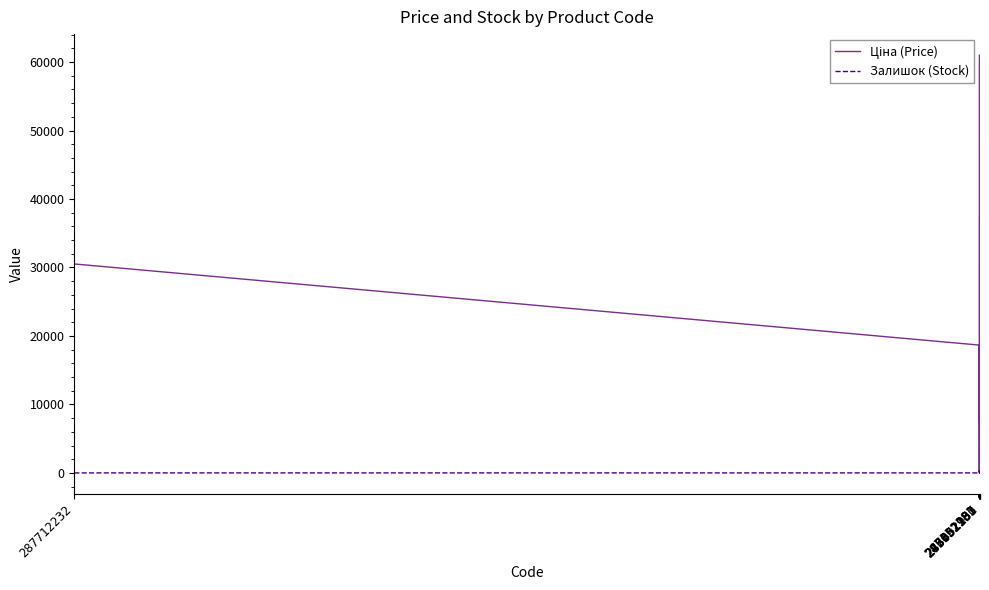

What is the greatest value displayed?

61024.7